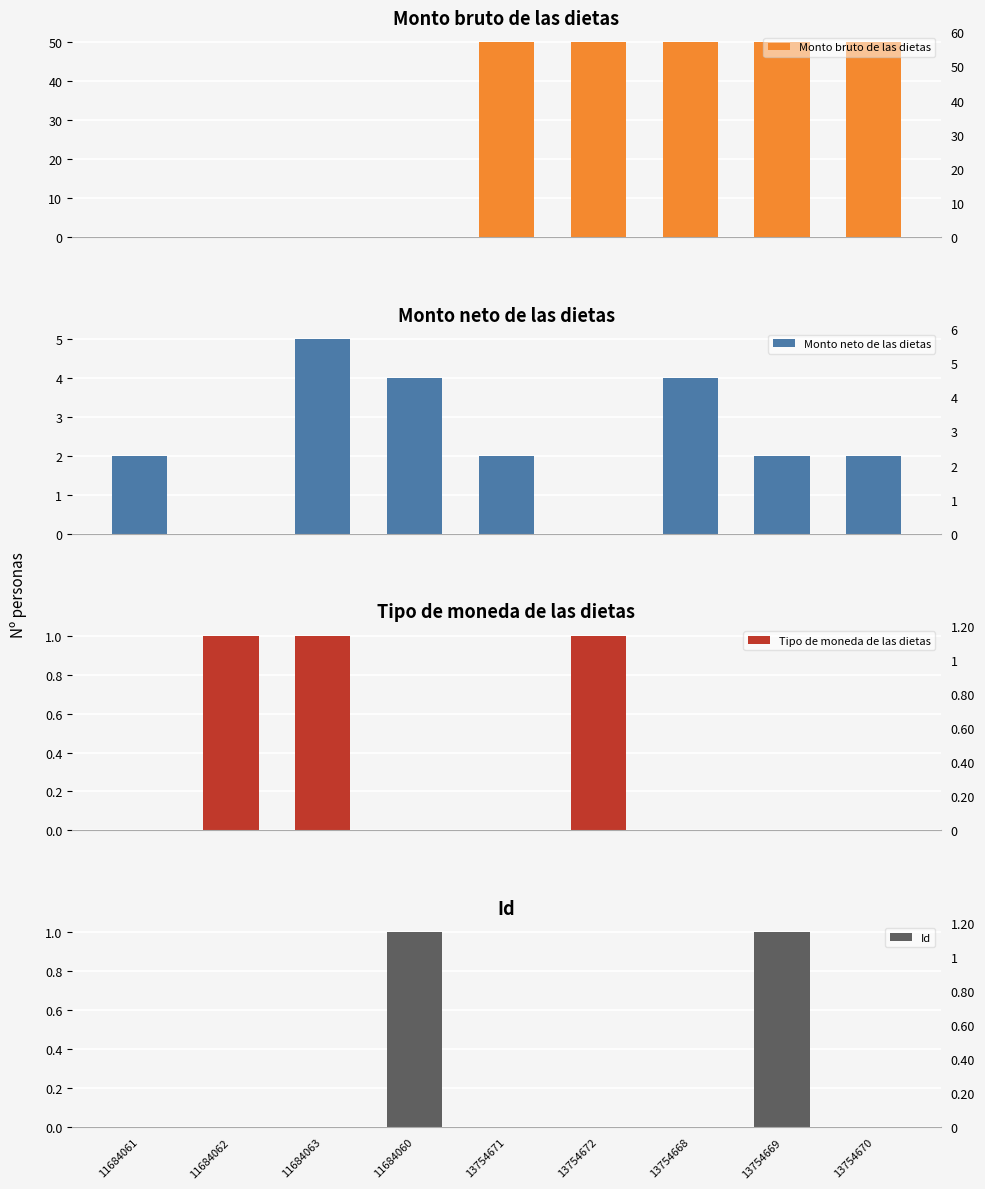

The value of Tipo de moneda de las dietas at 13754670 is 0.4. True or false?

False